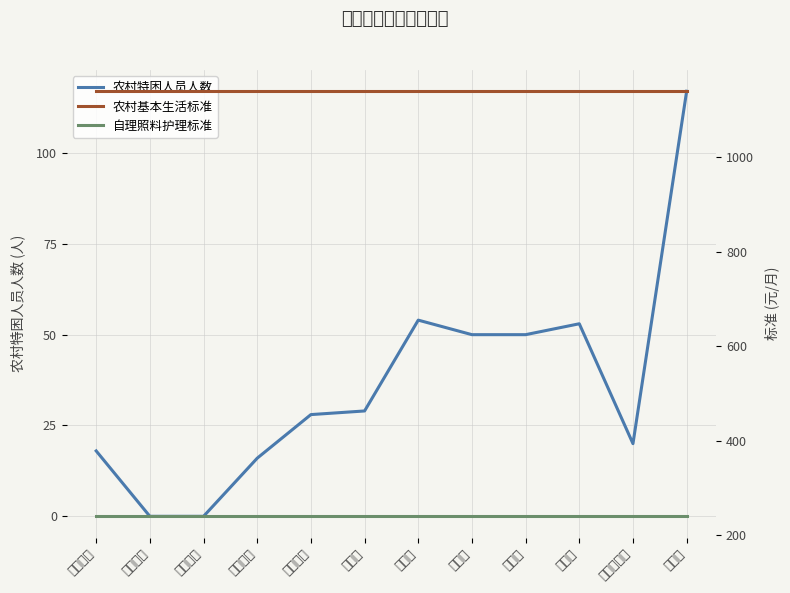

What is the total value across all series at 敬仲镇?

1430